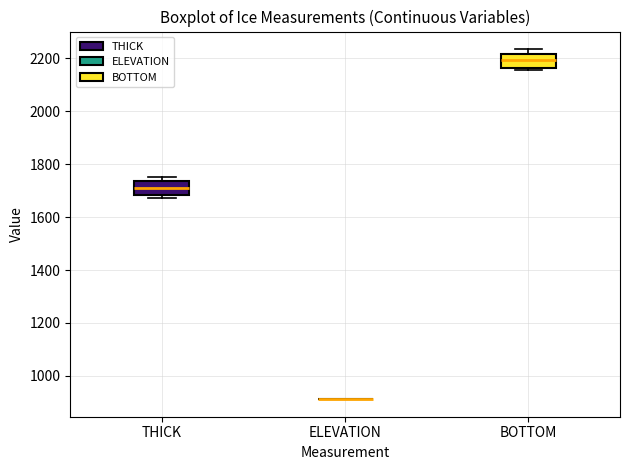

Reading left to right, read every box against the y-axis: the position of its median line, the range the box covers, and the ends of its whiskers. The values are not printed on the chart, so give them approximately, as read against the axis.

THICK: median 1720, box 1680 to 1740, whiskers 1680 (just below the box's lower edge) to 1760
ELEVATION: box collapsed to a line at 920, whiskers 920 to 920
BOTTOM: median 2200, box 2160 to 2220, whiskers 2160 (just below the box's lower edge) to 2240